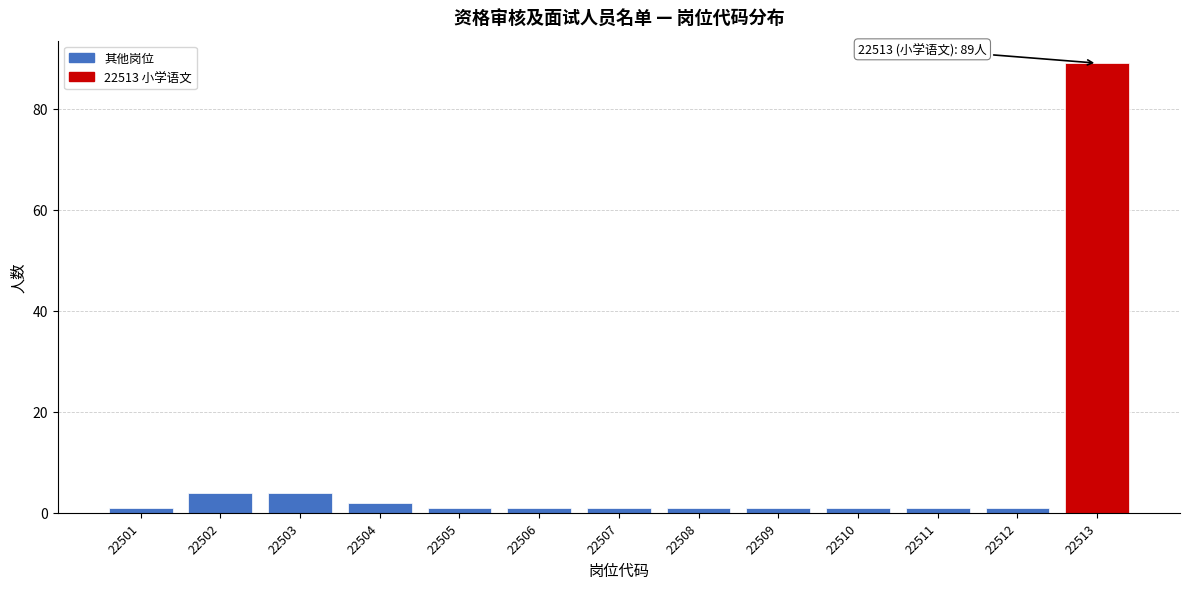

Reading right to left, extract all data points from this chart.

22513=89	22512=1	22511=1	22510=1	22509=1	22508=1	22507=1	22506=1	22505=1	22504=2	22503=4	22502=4	22501=1